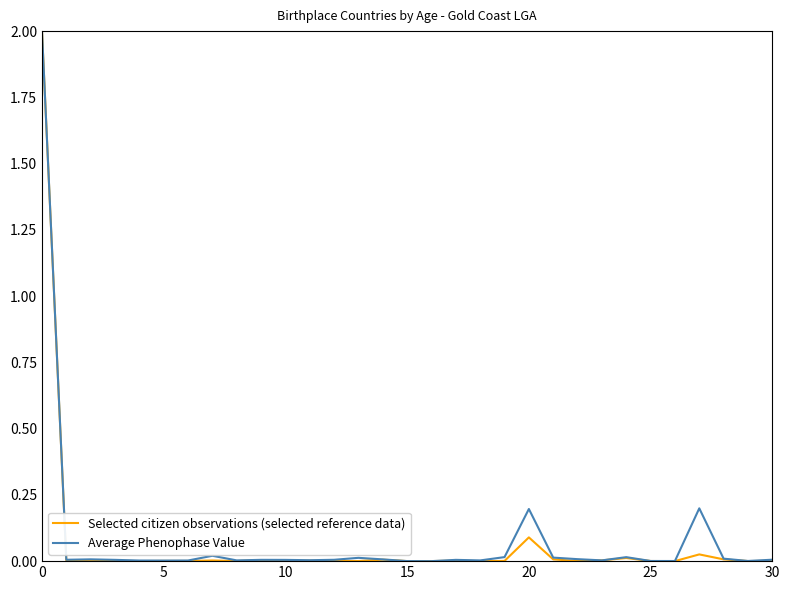

What are all the series names shown in the legend?

Selected citizen observations (selected reference data), Average Phenophase Value